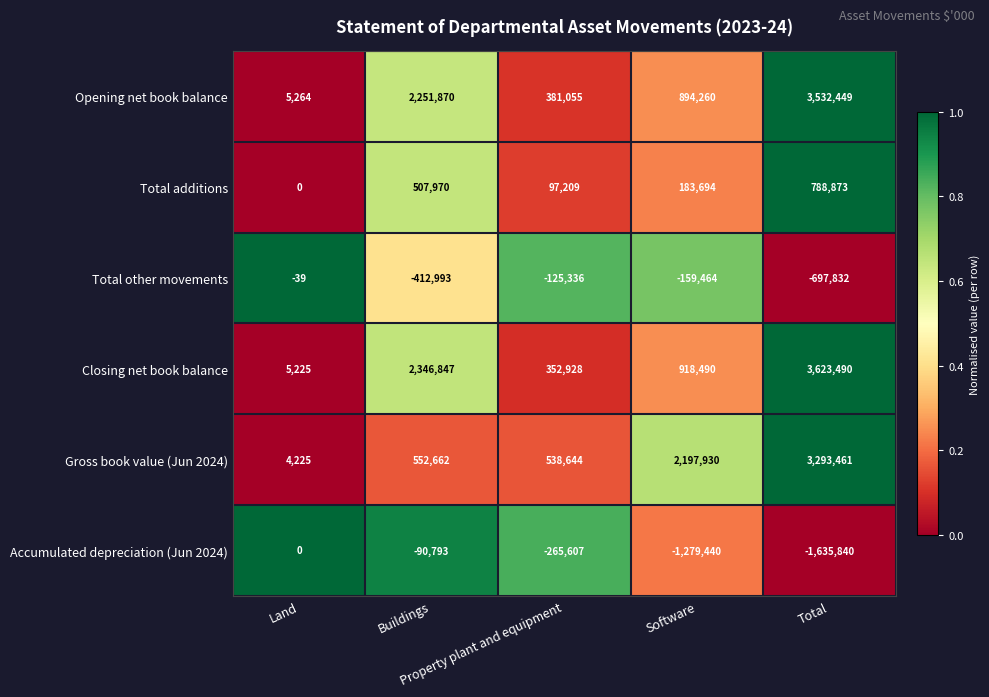

What is the total value across all series at Property plant and equipment?

978893